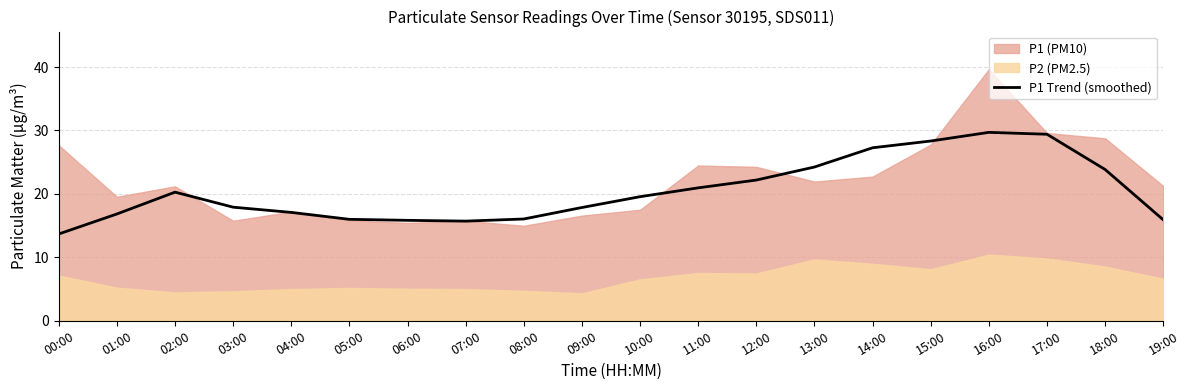

What value does the data have at 04:00?

17.1